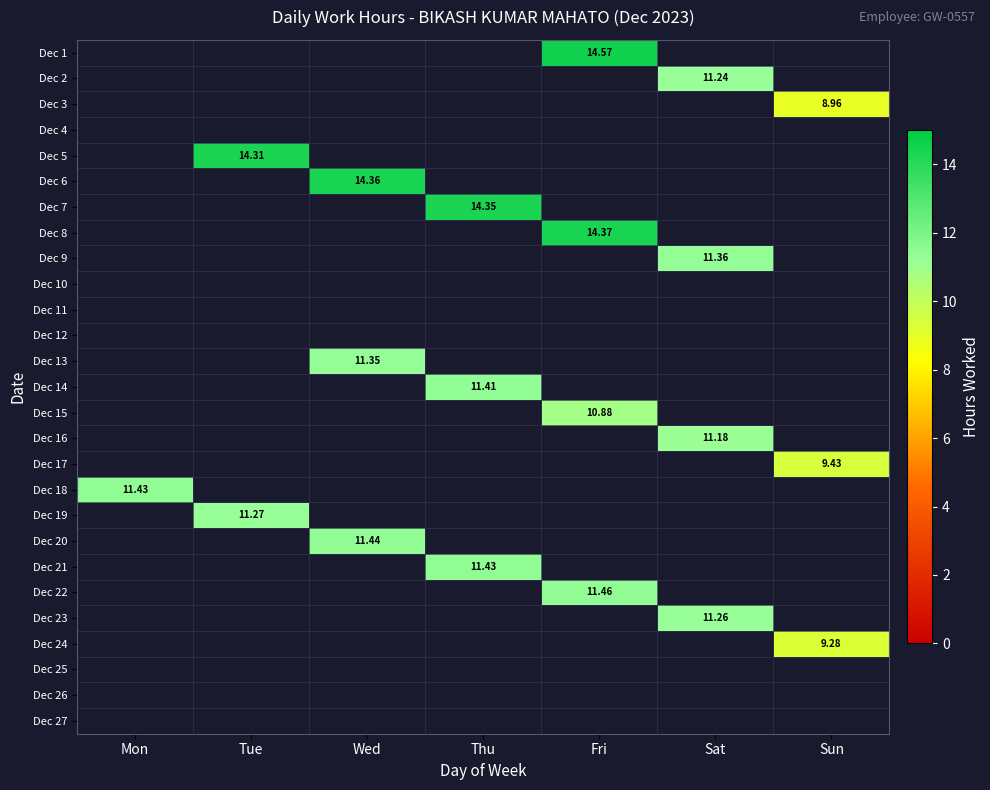

How many series are shown in this chart?

27